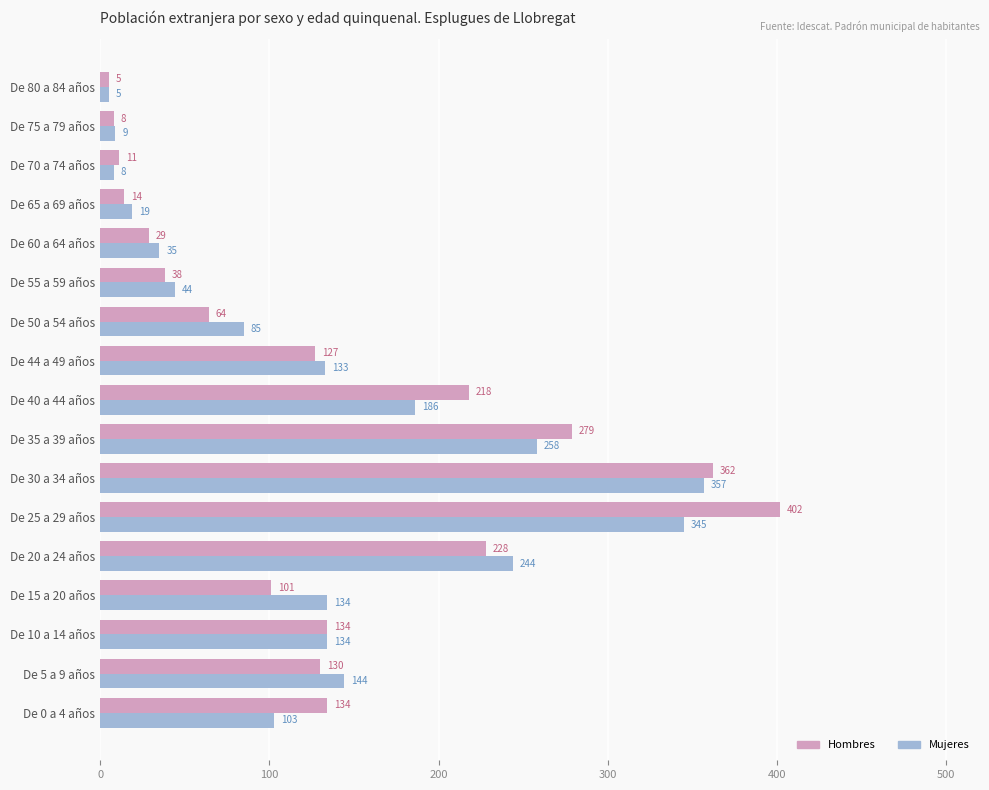

Is the value of Hombres at De 25 a 29 años greater than the value of Mujeres at De 75 a 79 años?

Yes